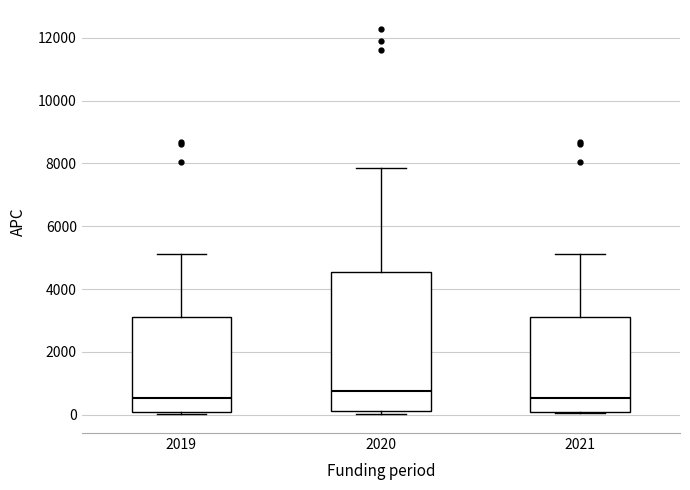

Reading left to right, transcribe this box plot: for each box, give where its median line is, the range the box spans, and where its two whiskers end, as read against the y-axis. The values are not printed on the chart, so give them approximately, as read against the axis.

2019: median 600, box 0 to 3200, whiskers 0 (just below the box's lower edge) to 5200
2020: median 800, box 200 to 4600, whiskers 0 to 7800
2021: median 600, box 0 to 3200, whiskers 0 to 5200